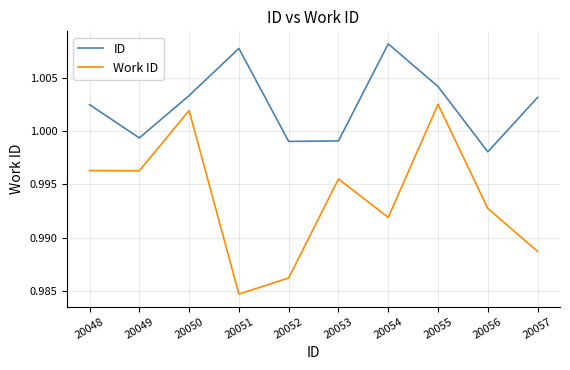

At which label does Work ID reach its minimum?

20051